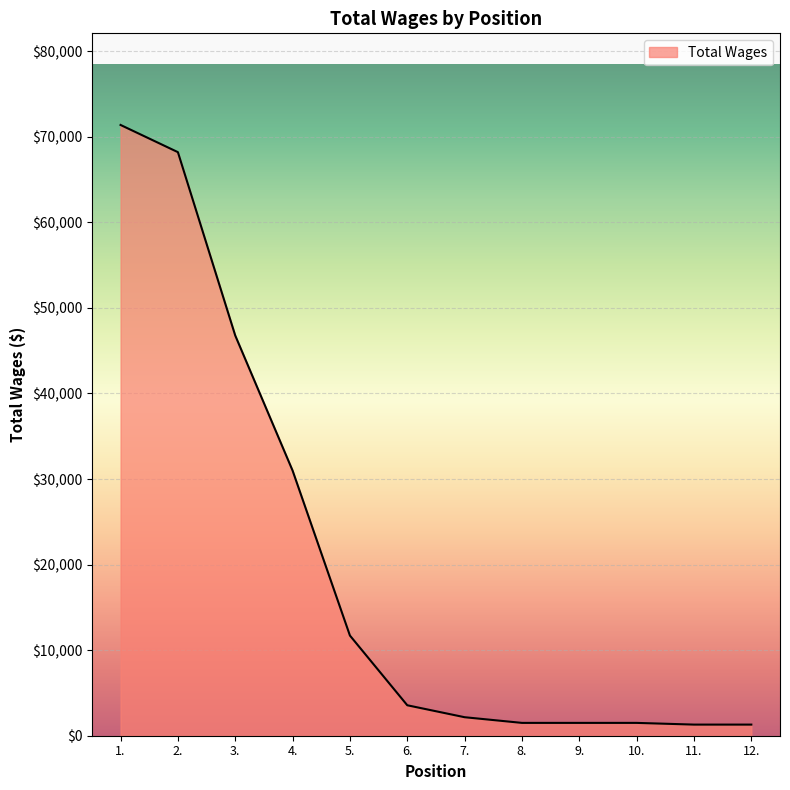

How many values are below 3560?

6